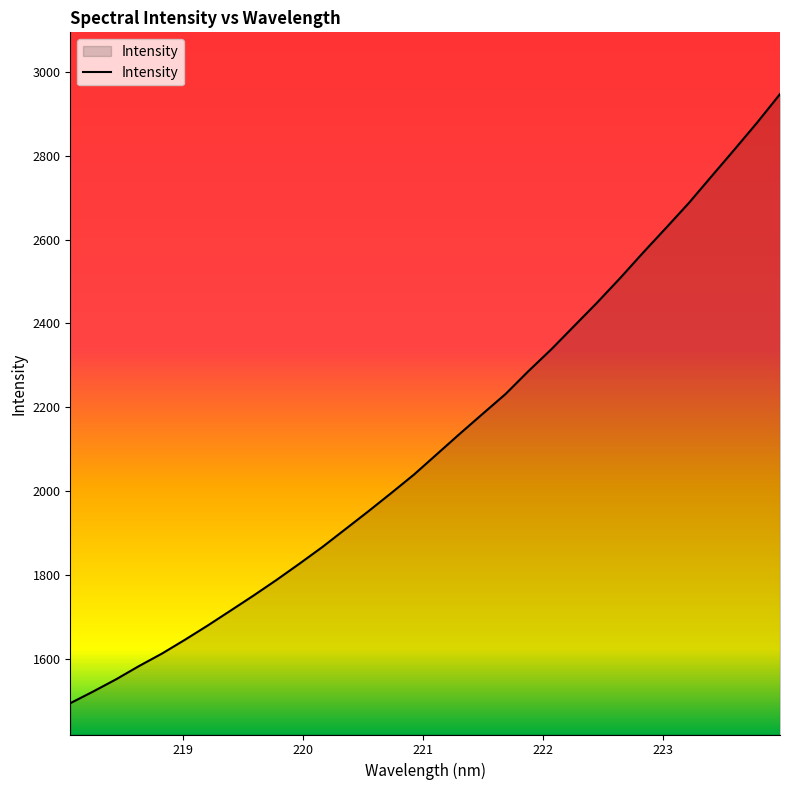

What is the sum of all values?

67817.2